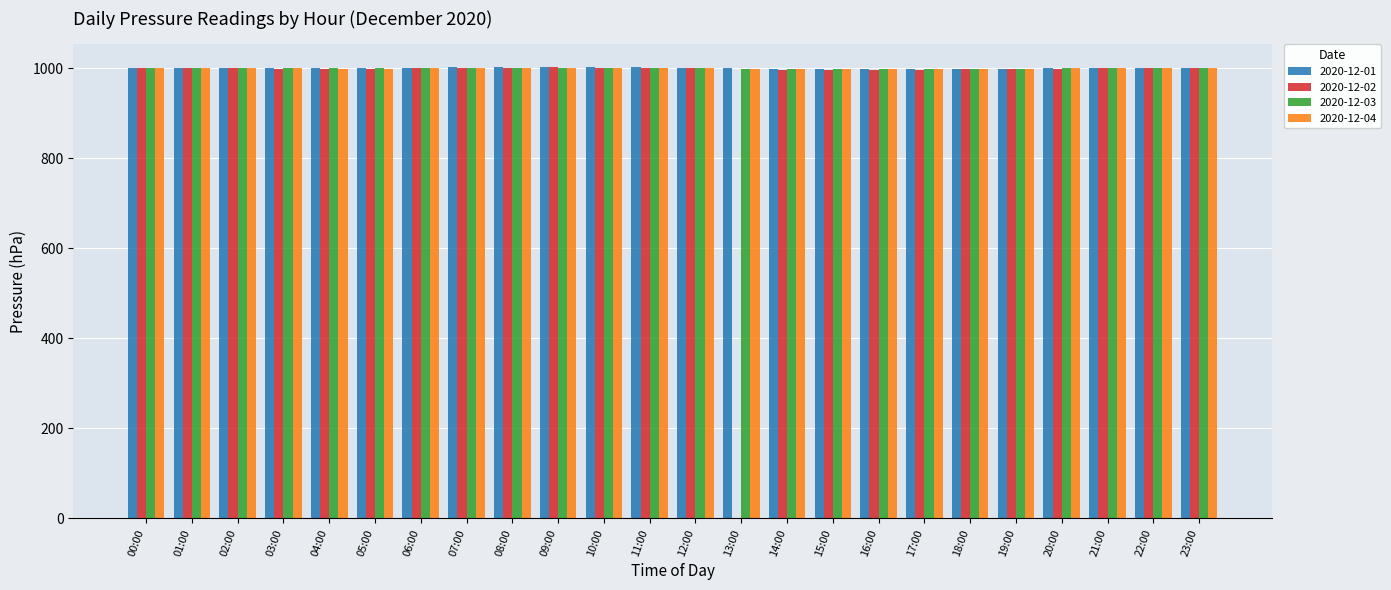

How many data points does each series have?

24